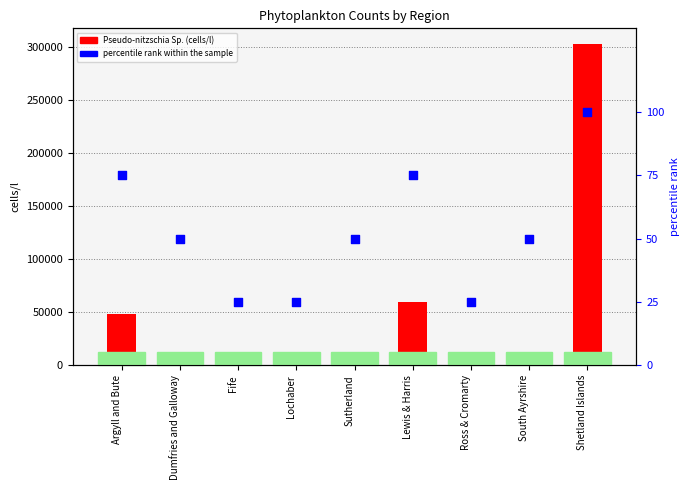

What is the total value across all series at Fife?

105